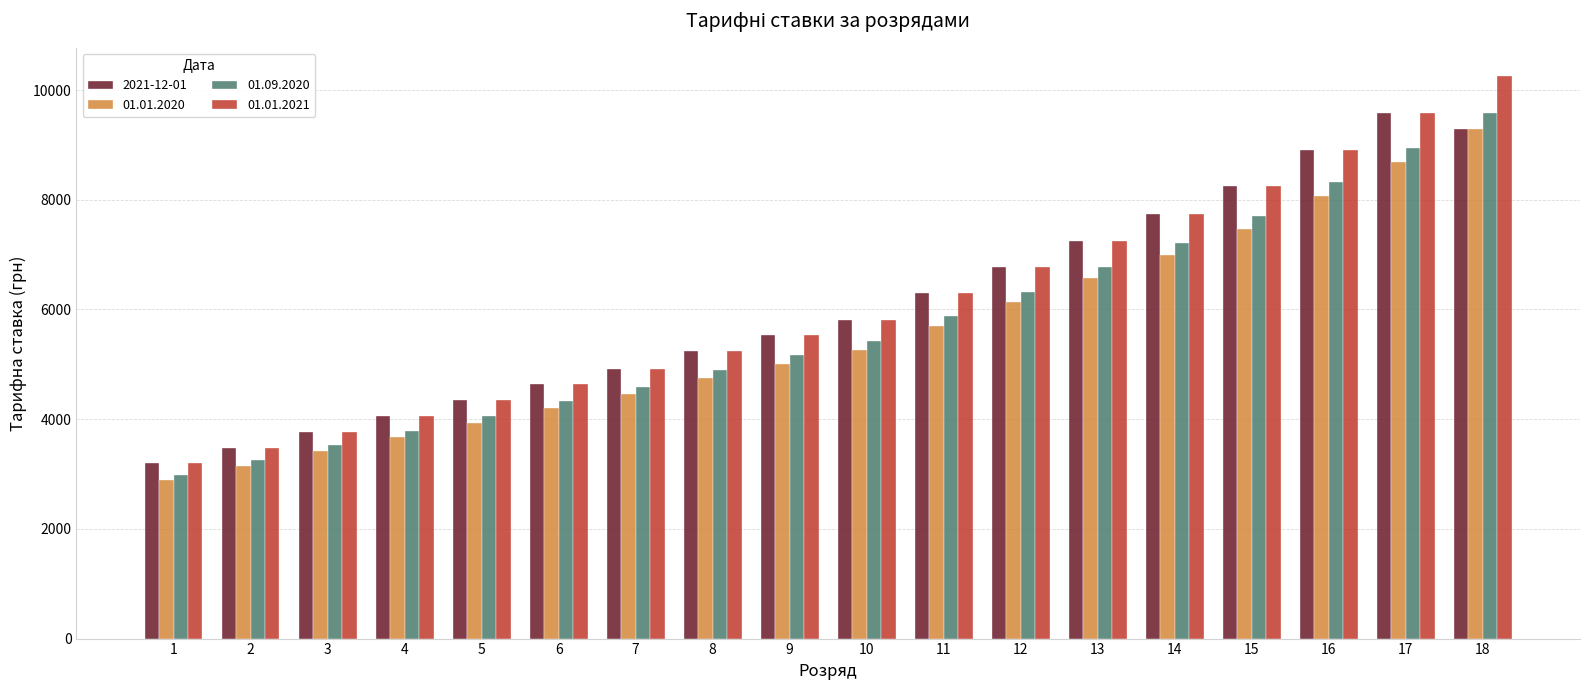

What is the total value across all series at 10?

22324